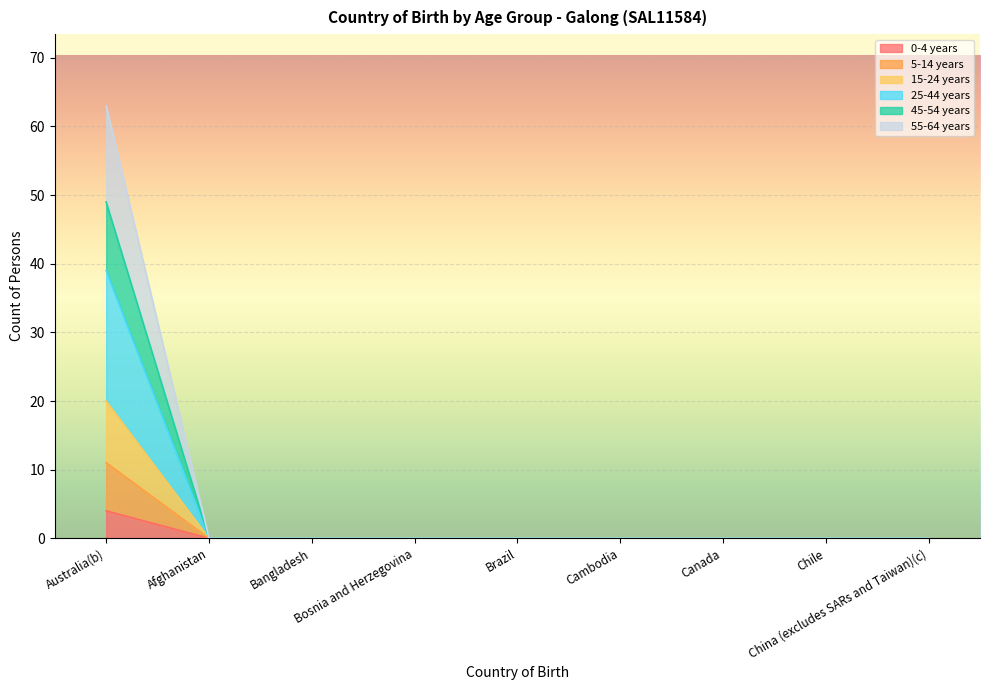

Count the number of categories in the chart.

9